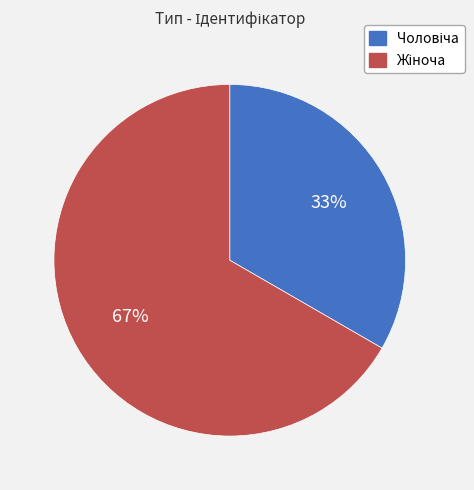

Does any single category account for the majority?

Yes